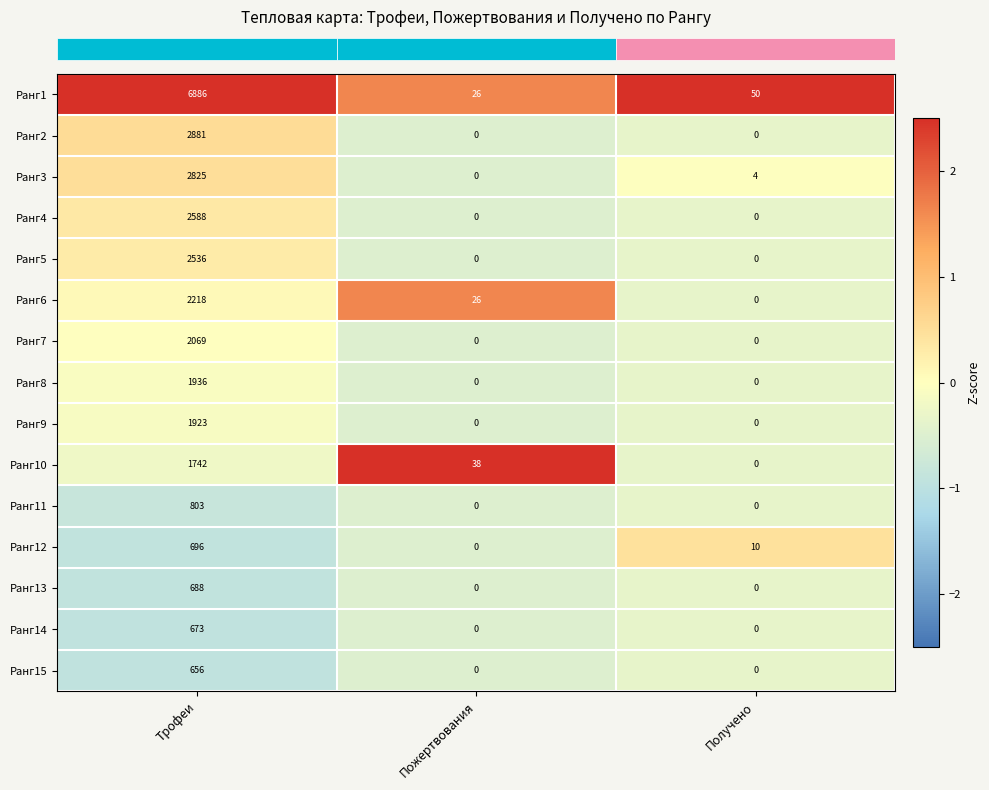

What is the spread (max minus min) of values at Получено?

50